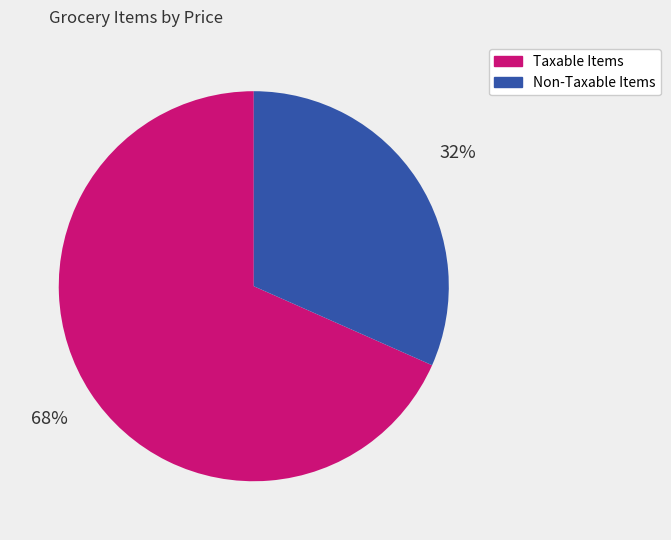

To the nearest percent, what is the average slice percentage?

50%